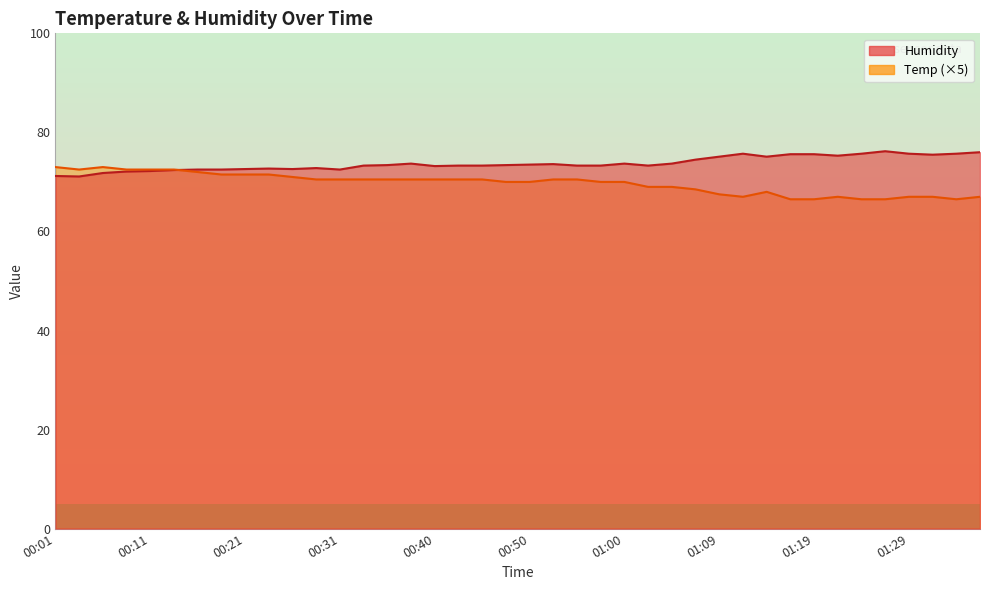

True or false: Humidity and Temp intersect in this chart.

True